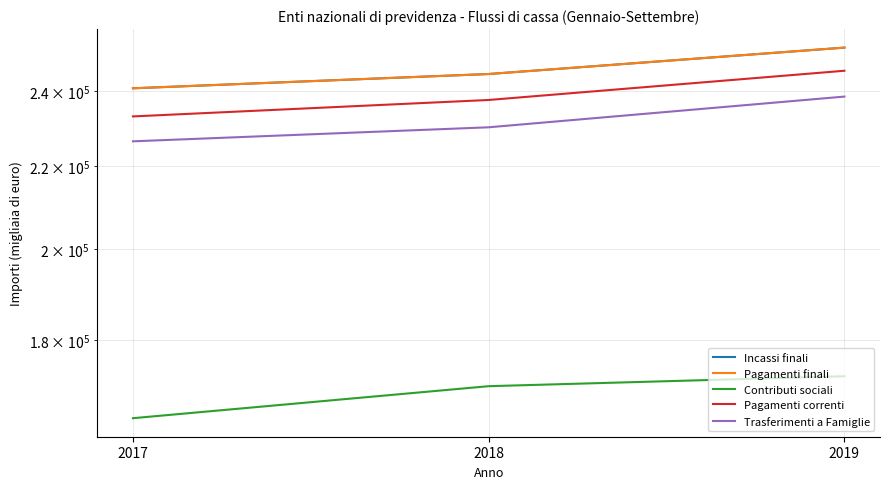

How many Trasferimenti a Famiglie values are between 226451 and 238447?

3